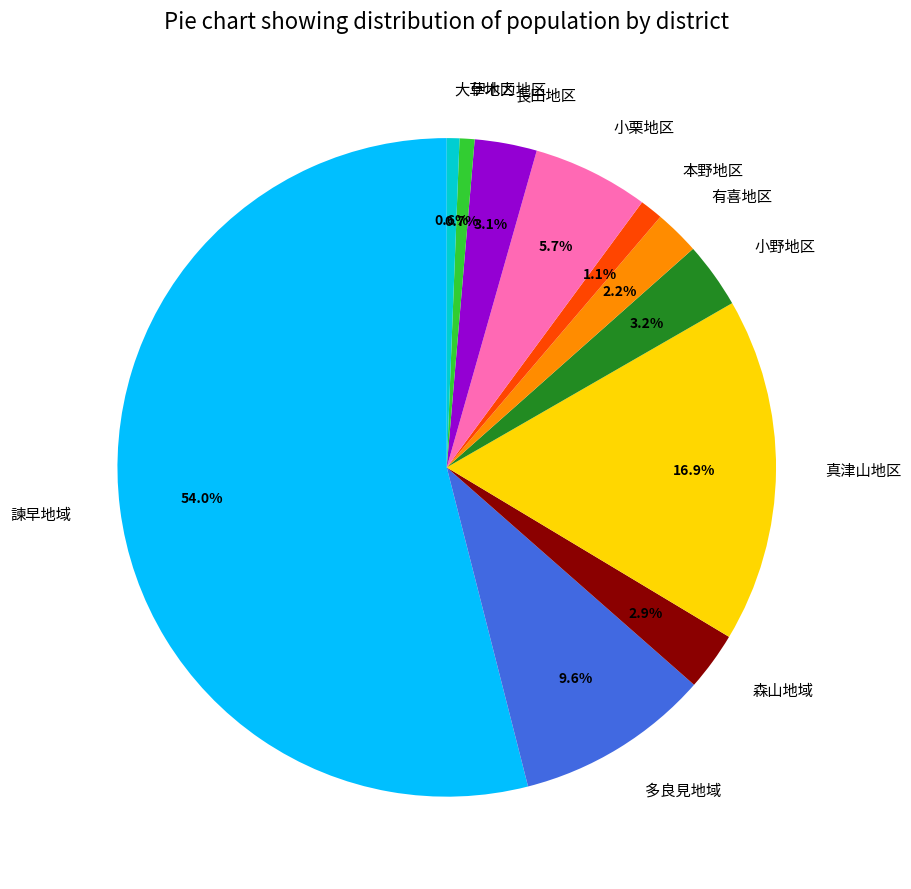

To the nearest percent, what percentage of the pie is 本野地区?

1%